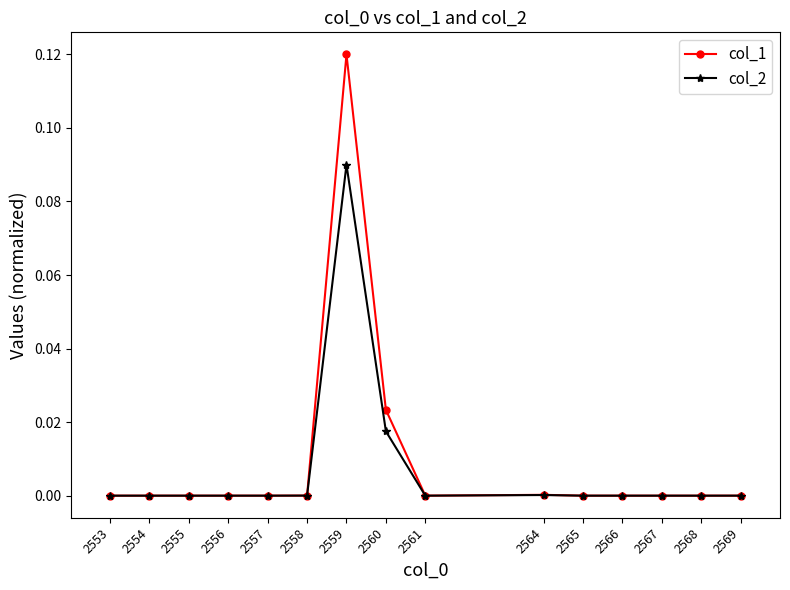

True or false: col_2 has a value of 0.0 at 2569.

True